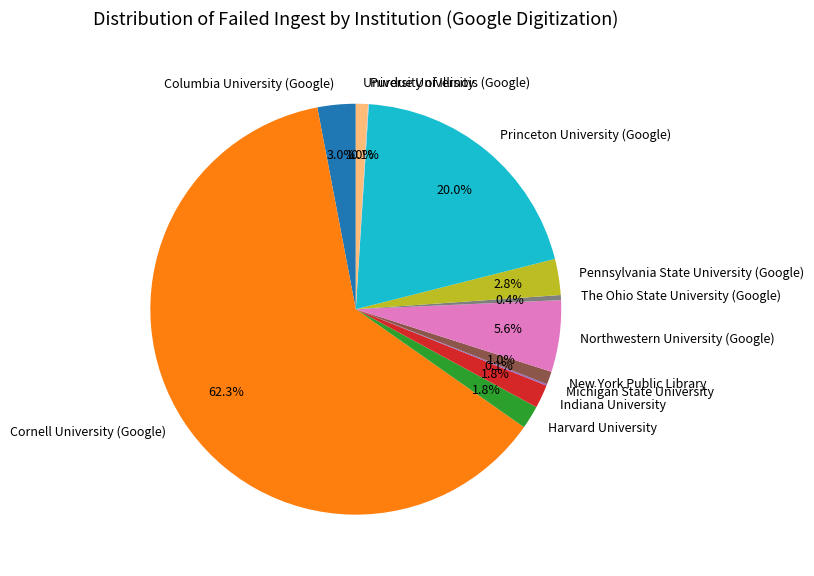

To the nearest percent, what is the combined percentage of Indiana University and Columbia University (Google)?

5%